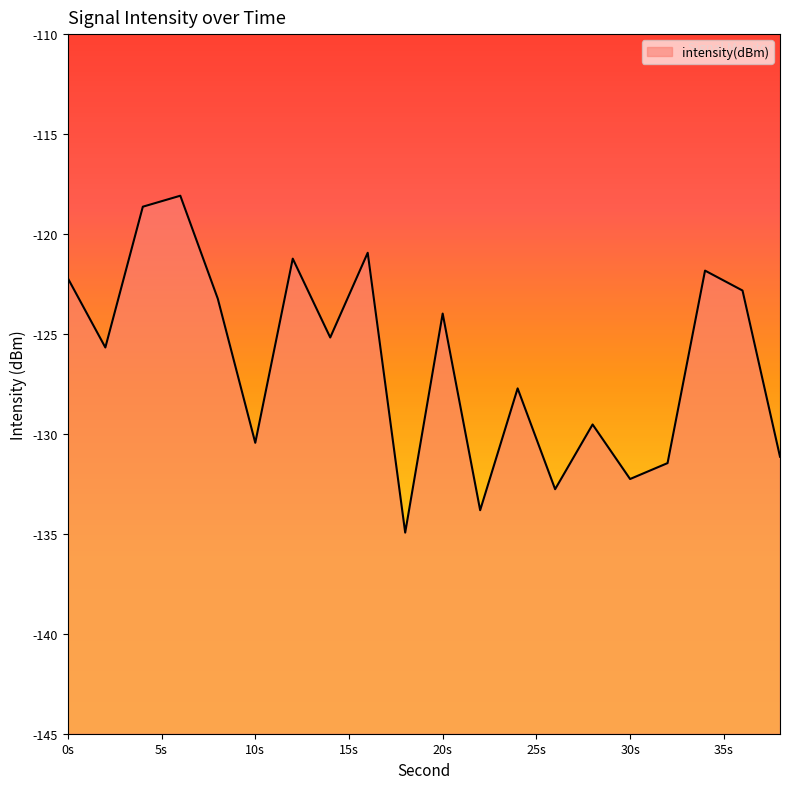

What is the change in value from 0 to 6?

+4.1